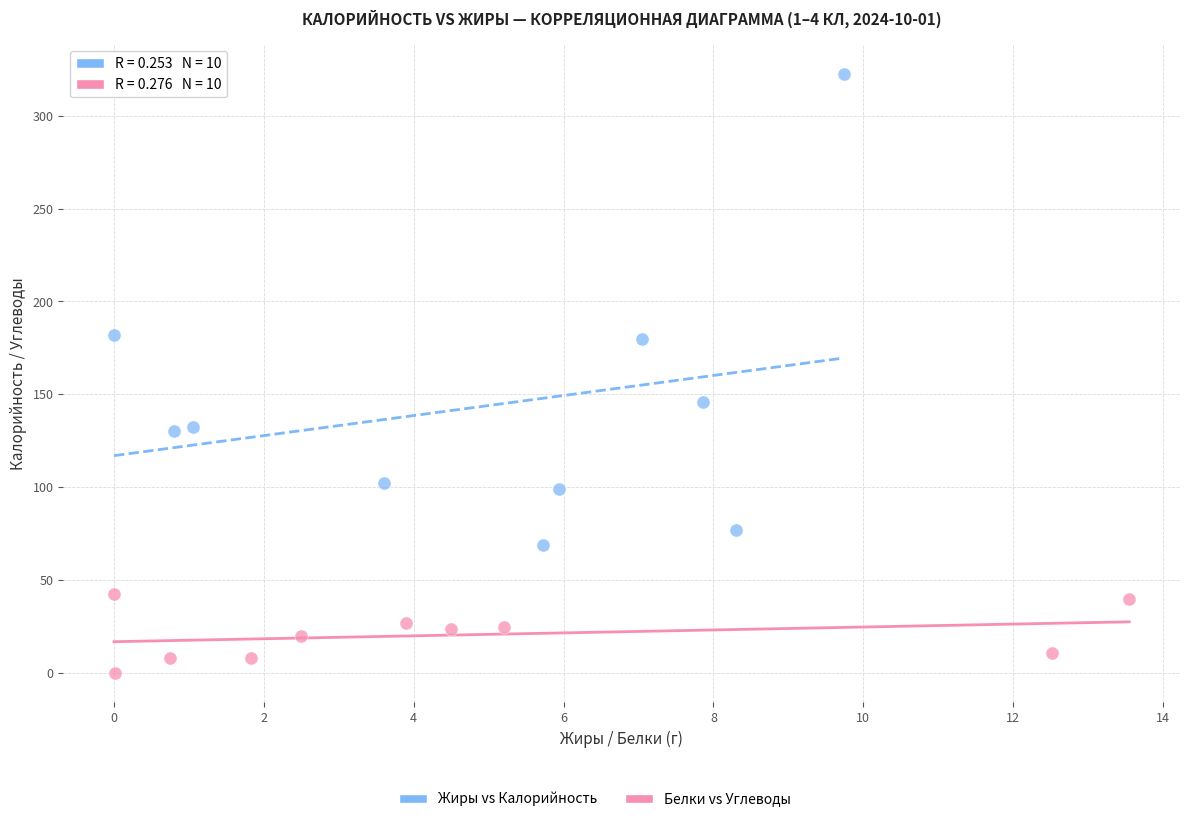

Which series contains the lowest Y value?

Белки vs Углеводы